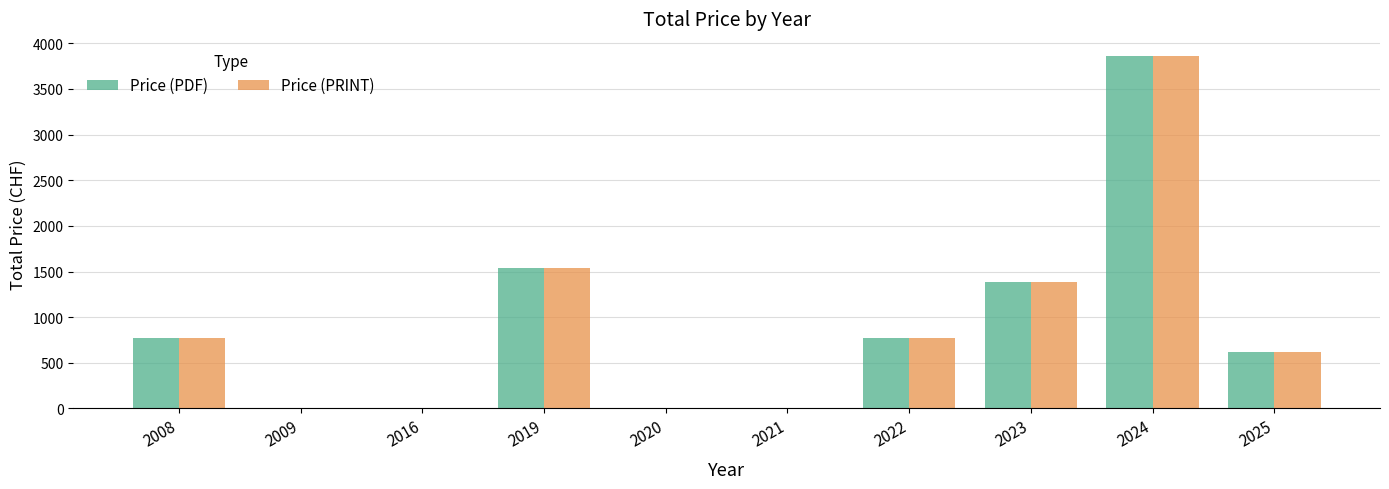

Reading right to left, what are all the values shown in this chart?

Price (PDF): 2025=619	2024=3856	2023=1390	2022=770	2021=0	2020=0	2019=1540	2016=0	2009=0	2008=770
Price (PRINT): 2025=619	2024=3856	2023=1390	2022=770	2021=0	2020=0	2019=1540	2016=0	2009=0	2008=770